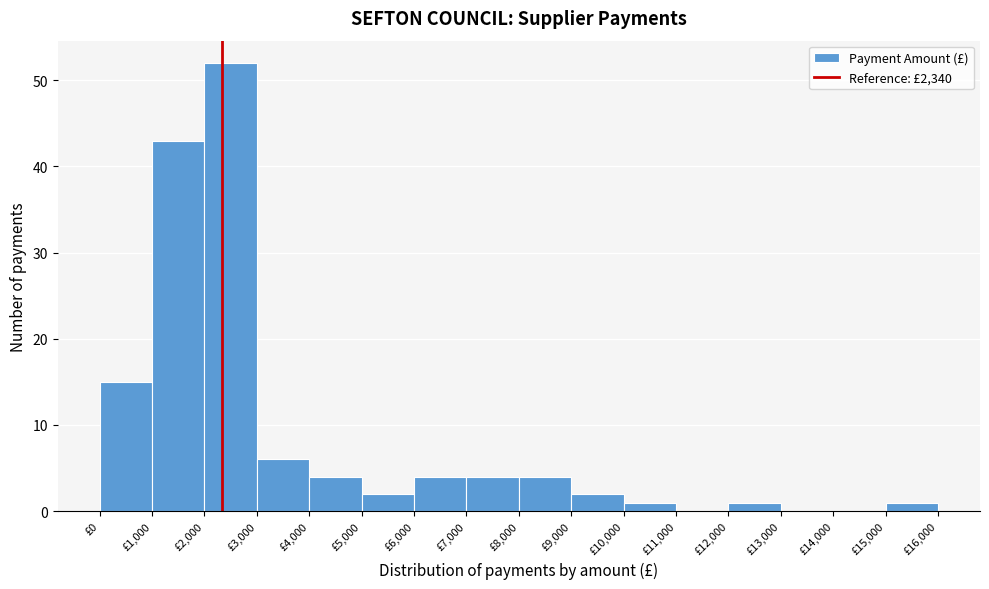

How tall is the bar that spans 5000 to 6000 on the x-axis? The values are not printed on the chart, so give them approximately, as read against the axis.

2